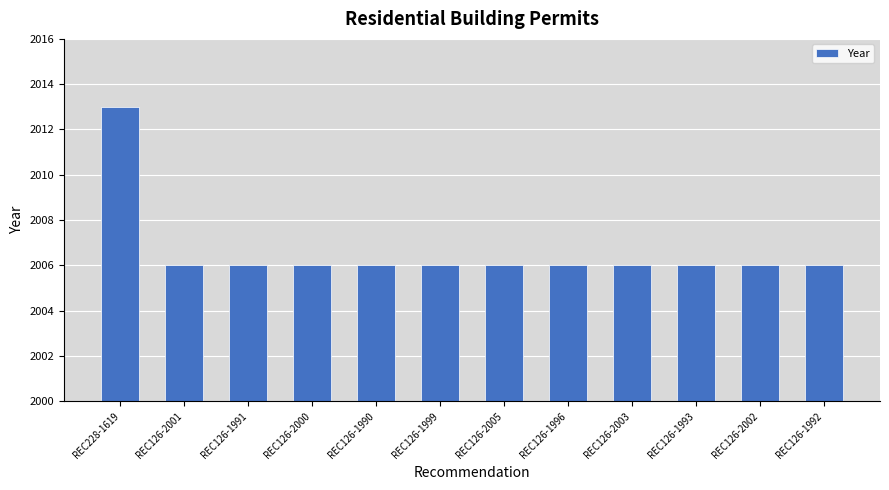

What is the difference between the maximum and minimum values?

7